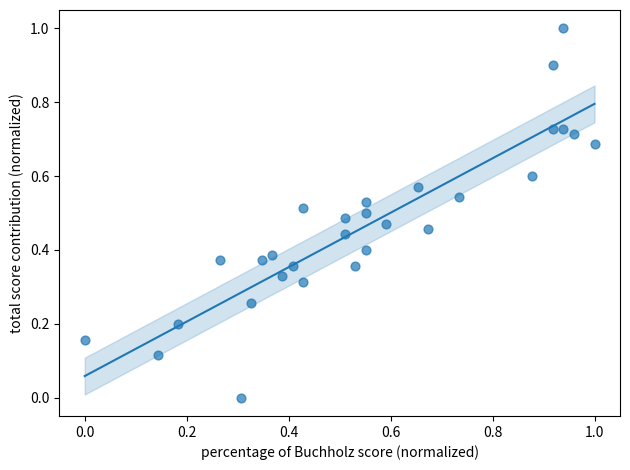

What is the range of Y values (max minus min)?

1.0